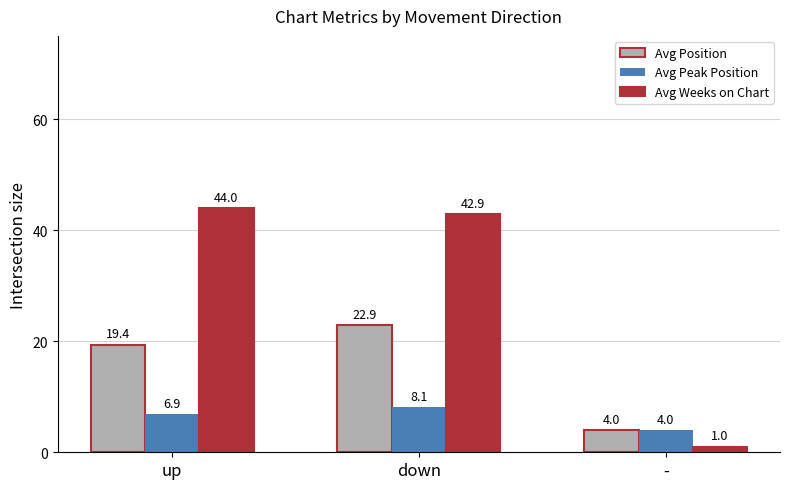

What is the label of the 3rd bar from the right?

up